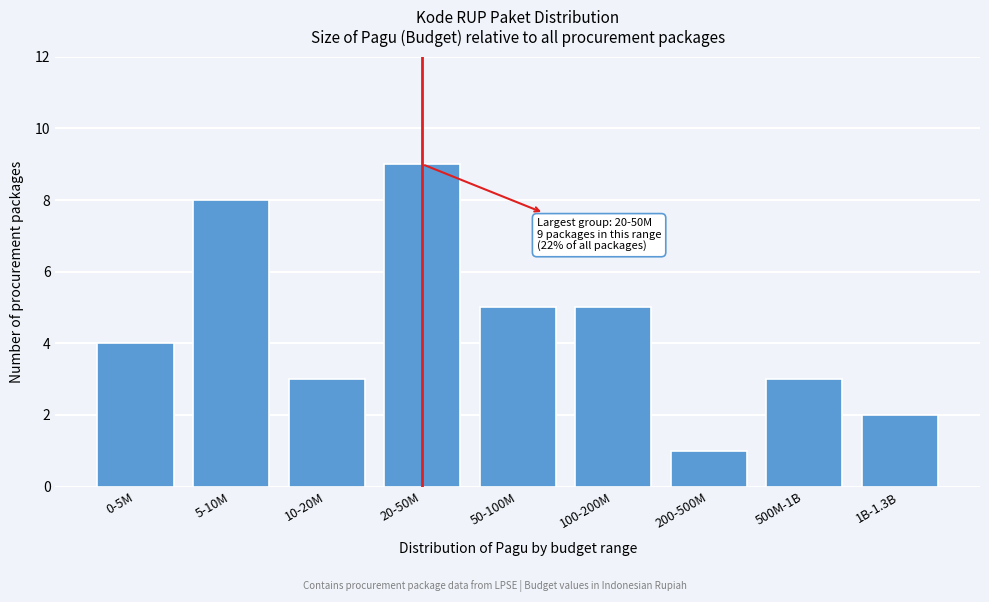

Reading left to right, list all the values displayed in this chart.

0-5M=4	5-10M=8	10-20M=3	20-50M=9	50-100M=5	100-200M=5	200-500M=1	500M-1B=3	1B-1.3B=2